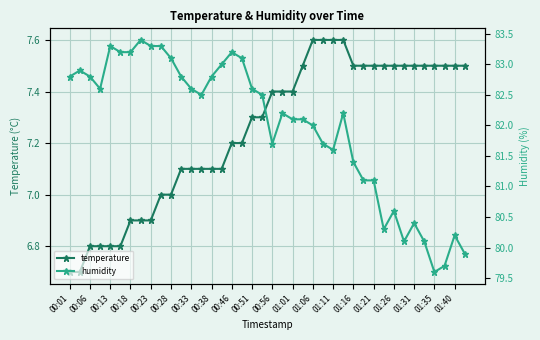

Rank the series at 01:11 from lowest to highest value.

temperature, humidity